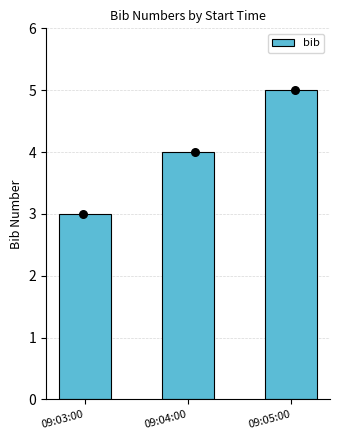

Approximately how many times larger is the value at 09:04:00 compared to 09:05:00?

0.8